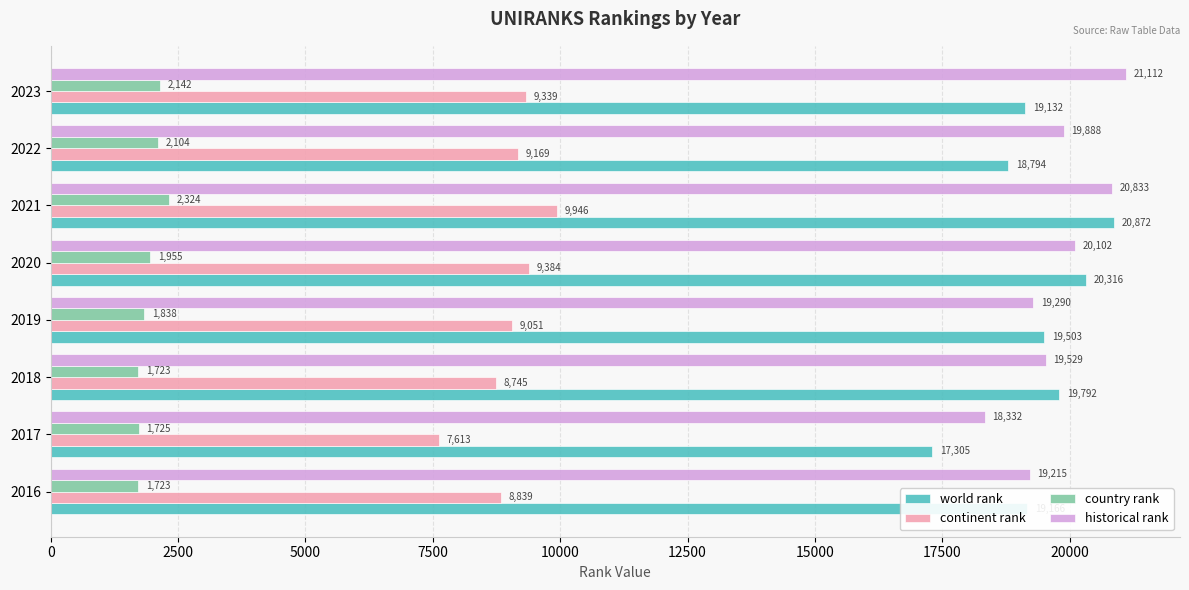

Where is country rank nearest to the value 2023?

2020